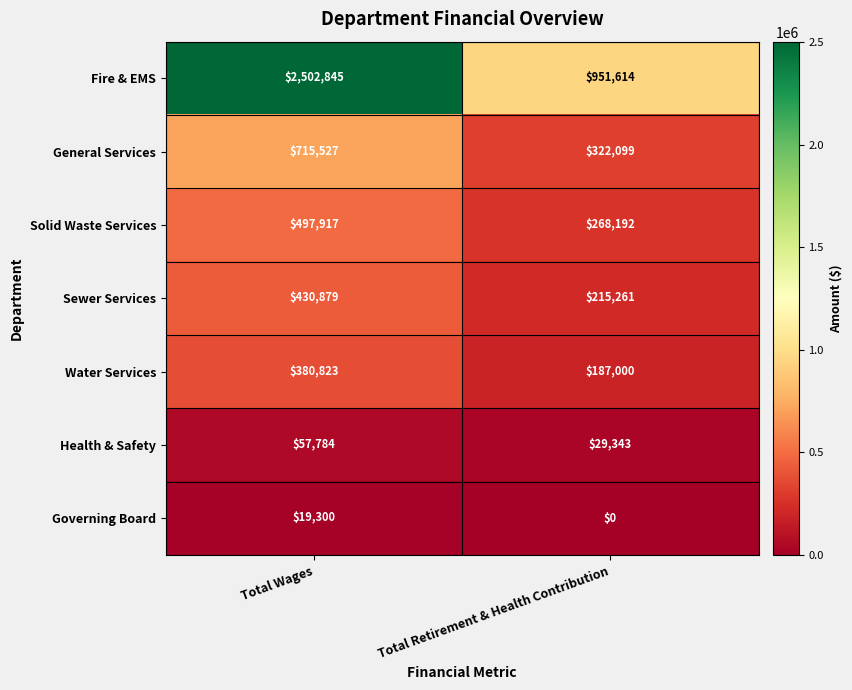

What is the difference between the maximum and minimum values in the General Services series?

393428